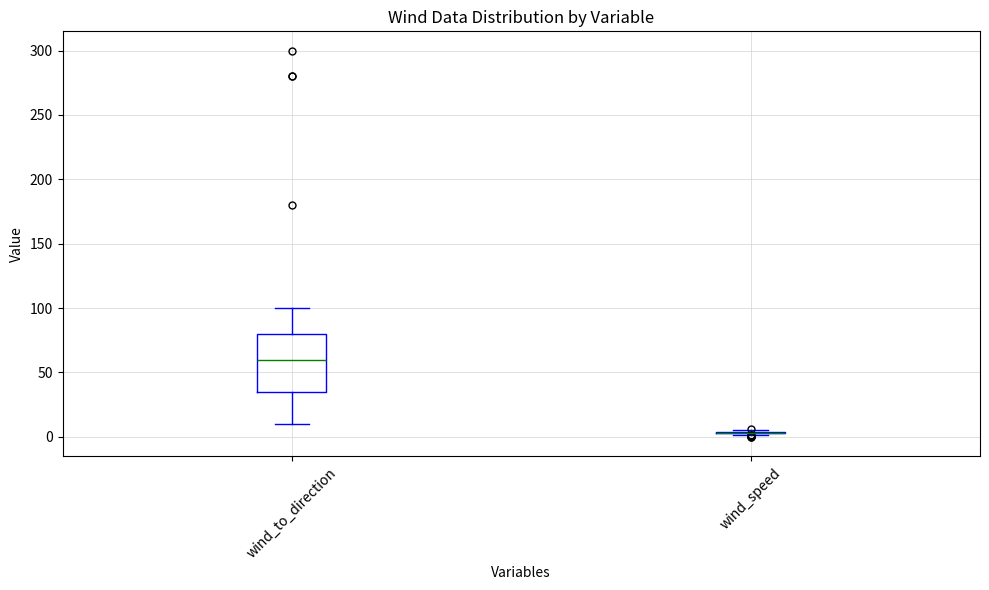

Reading left to right, read every box against the y-axis: the position of its median line, the range the box covers, and the ends of its whiskers. The values are not printed on the chart, so give them approximately, as read against the axis.

wind_to_direction: median 60, box 35 to 80, whiskers 10 to 100
wind_speed: box collapsed to a line at 5, whiskers 0 to 5